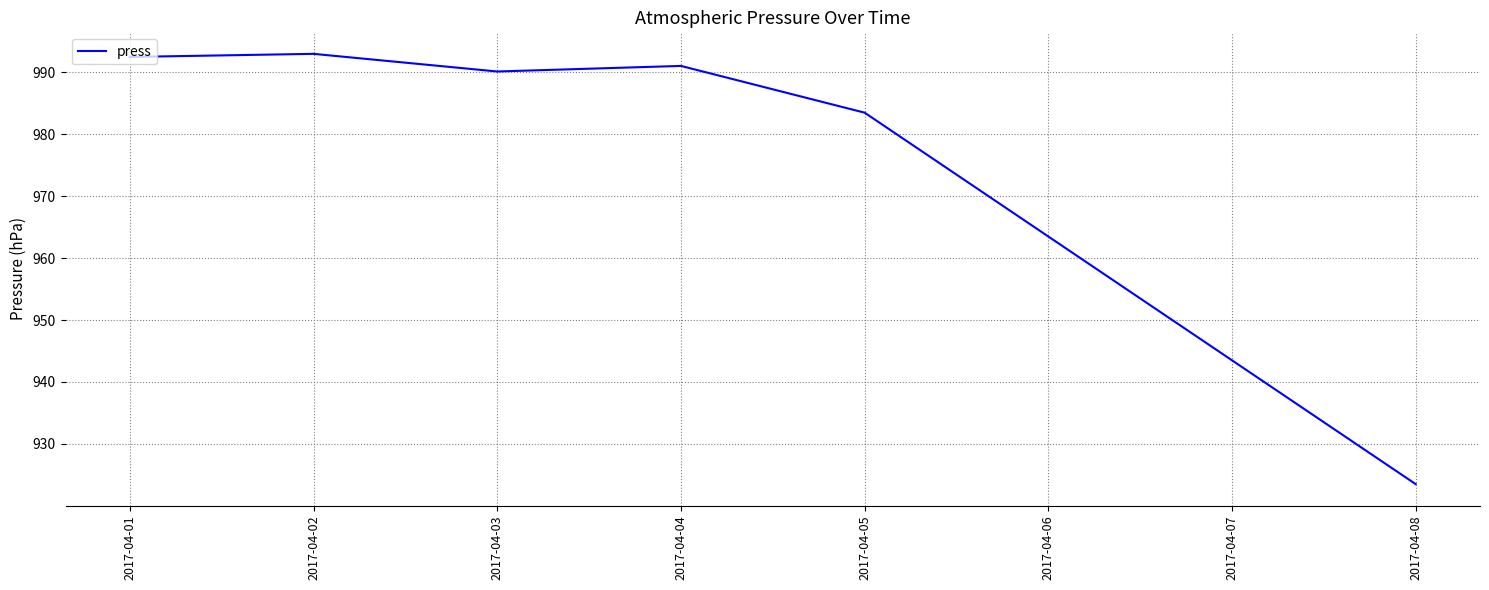

Between 2017-04-03 and 2017-04-05, which is larger?

2017-04-03